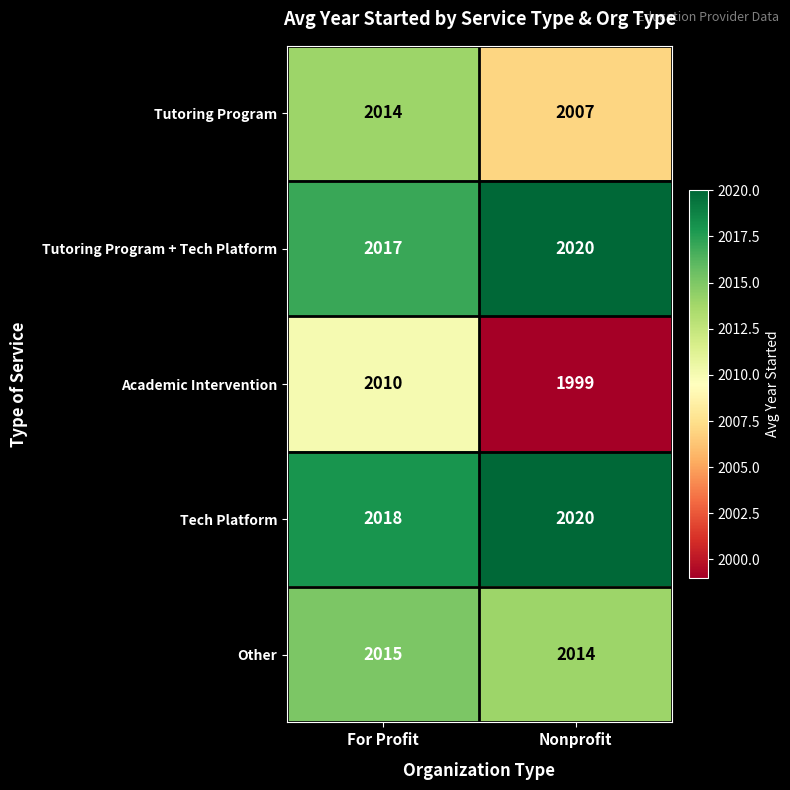

What is the sum of all Tutoring Program + Tech Platform values?

4037